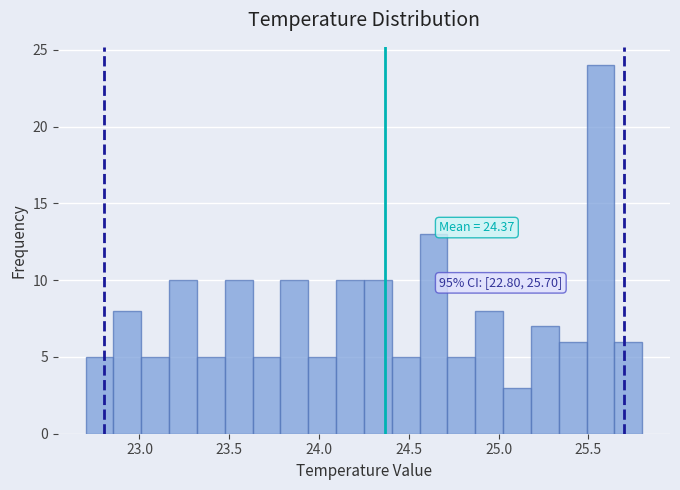

Around what value on the x-axis is the tallest bar? Give the approximate position of its centre, as read against the axis.

25.55